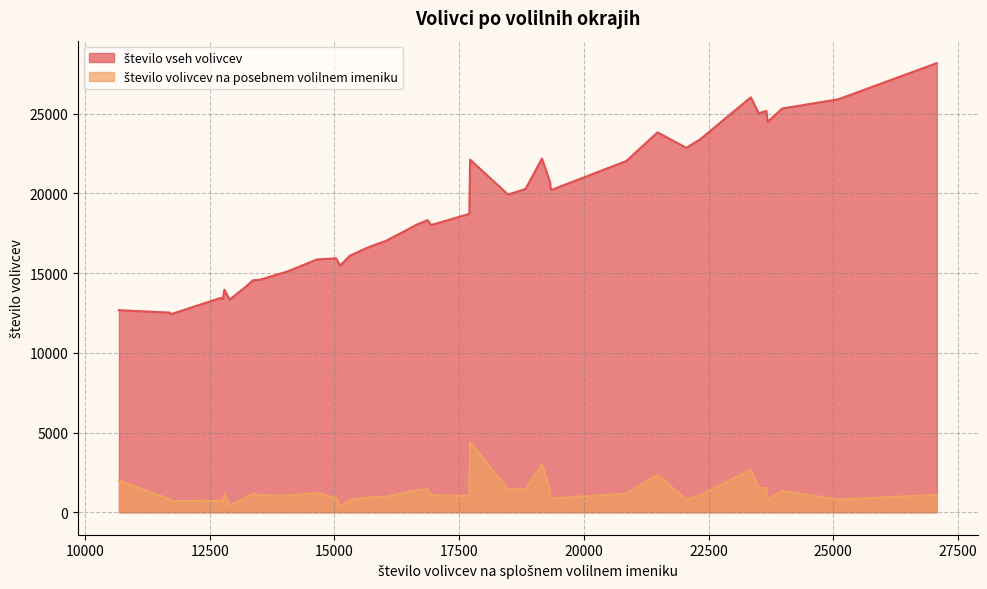

What is the sum of all število volivcev na posebnem volilnem imeniku values?

50378